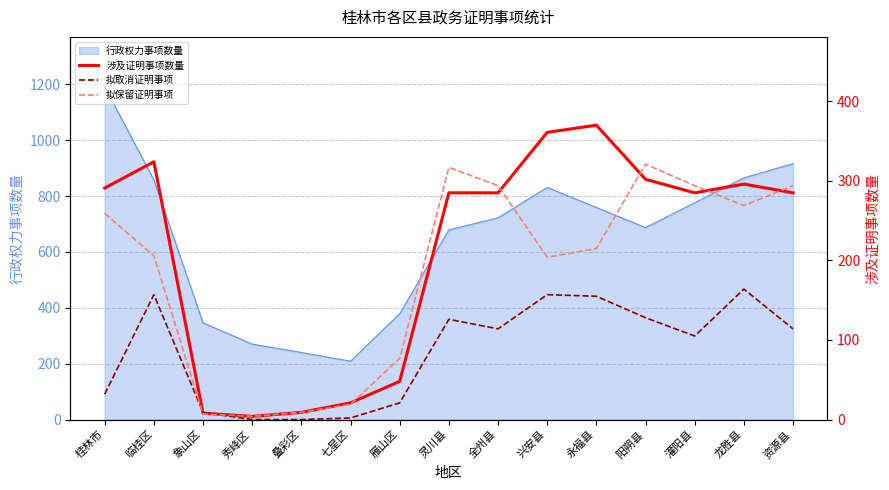

True or false: 行政权力事项数量 has a value of 865 at 龙胜县.

True